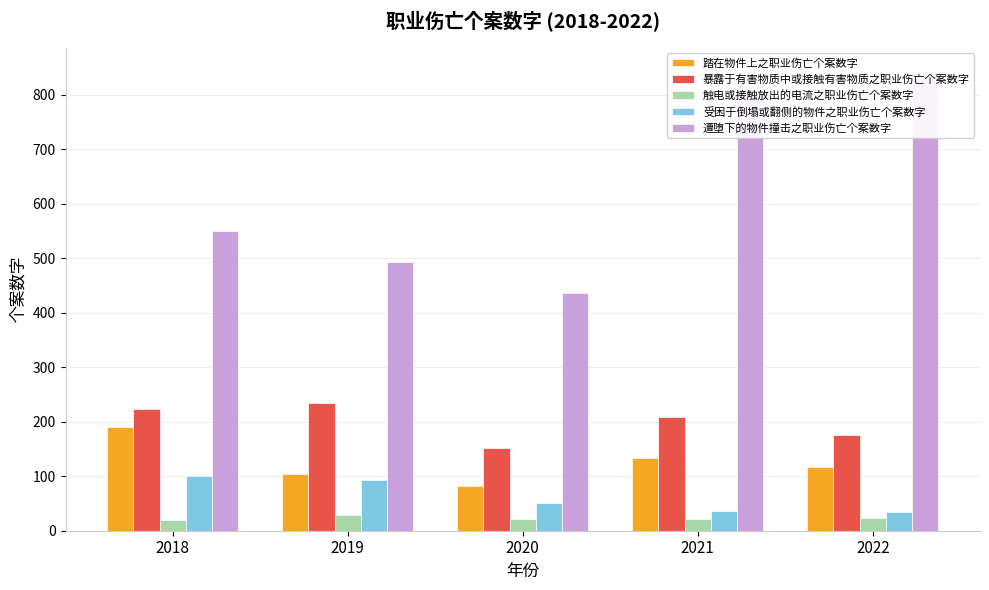

Reading left to right, what are all the values shown in this chart?

踏在物件上之职业伤亡个案数字: 190	104	82	134	117
暴露于有害物质中或接触有害物质之职业伤亡个案数字: 224	234	151	209	176
触电或接触放出的电流之职业伤亡个案数字: 20	29	22	21	24
受困于倒塌或翻侧的物件之职业伤亡个案数字: 100	93	50	36	35
遭堕下的物件撞击之职业伤亡个案数字: 550	493	437	817	844